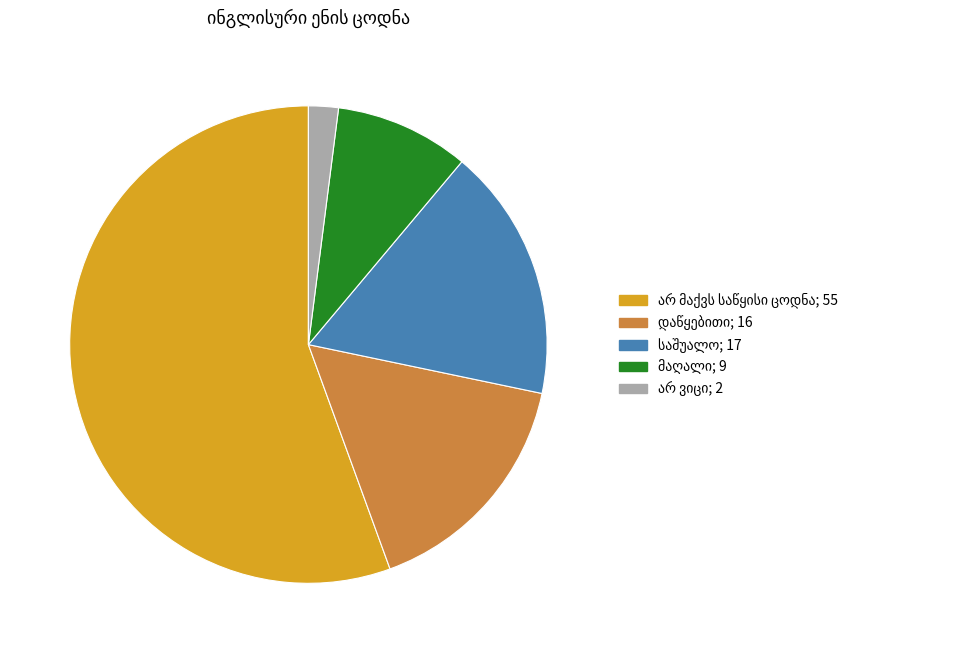

Does any single category account for the majority?

Yes